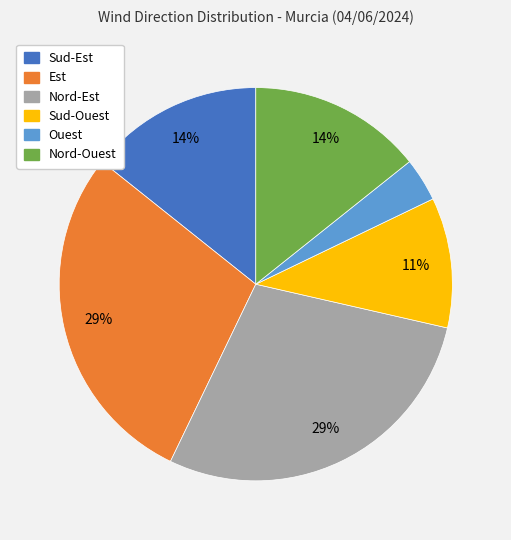

Combined, do Est and Nord-Est account for over 50%?

Yes